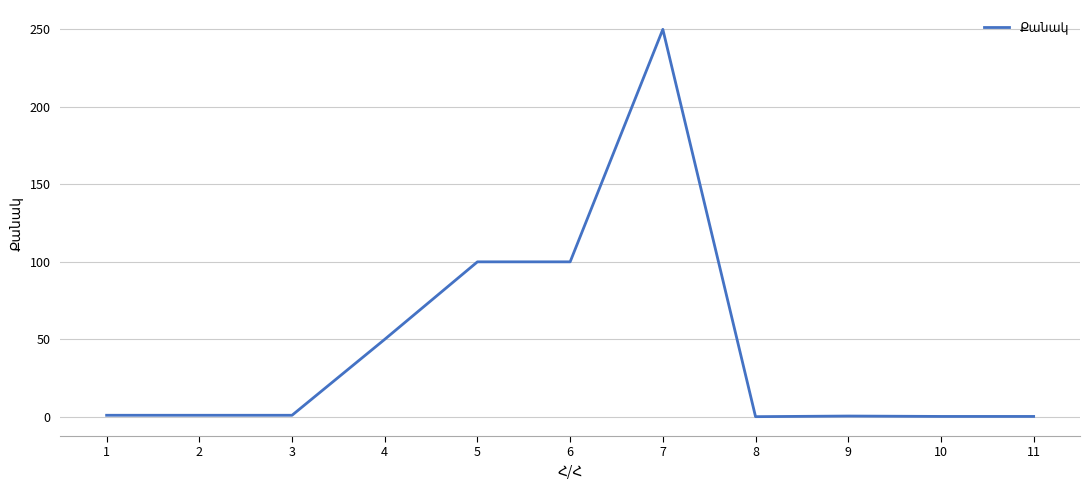

True or false: the data shows 1.0 at 3.

True